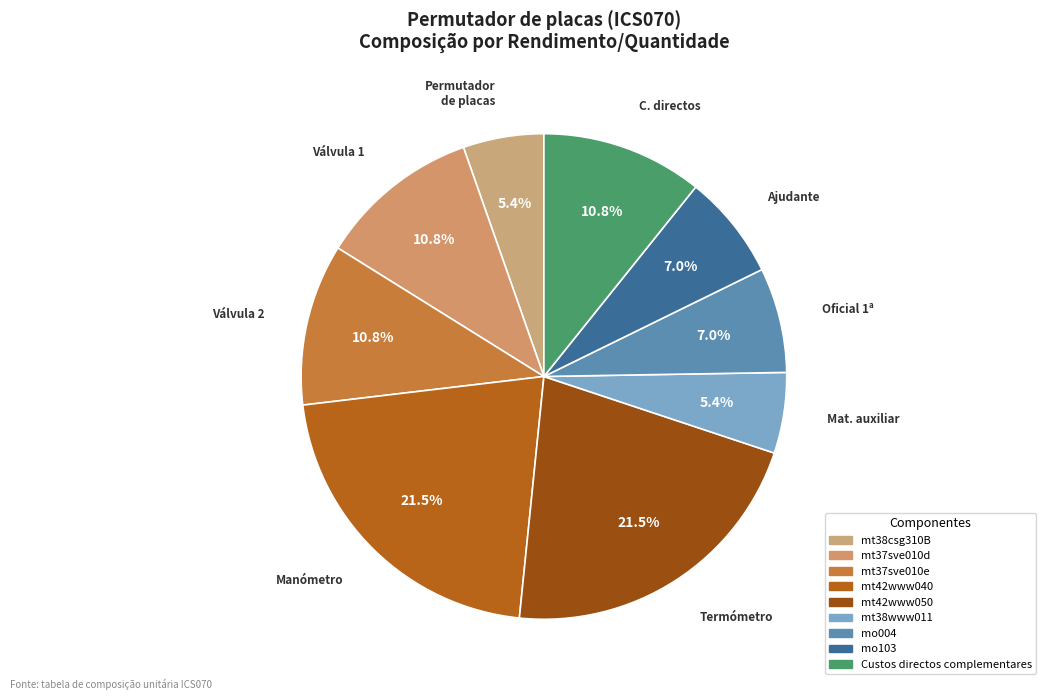

Does any single category account for the majority?

No